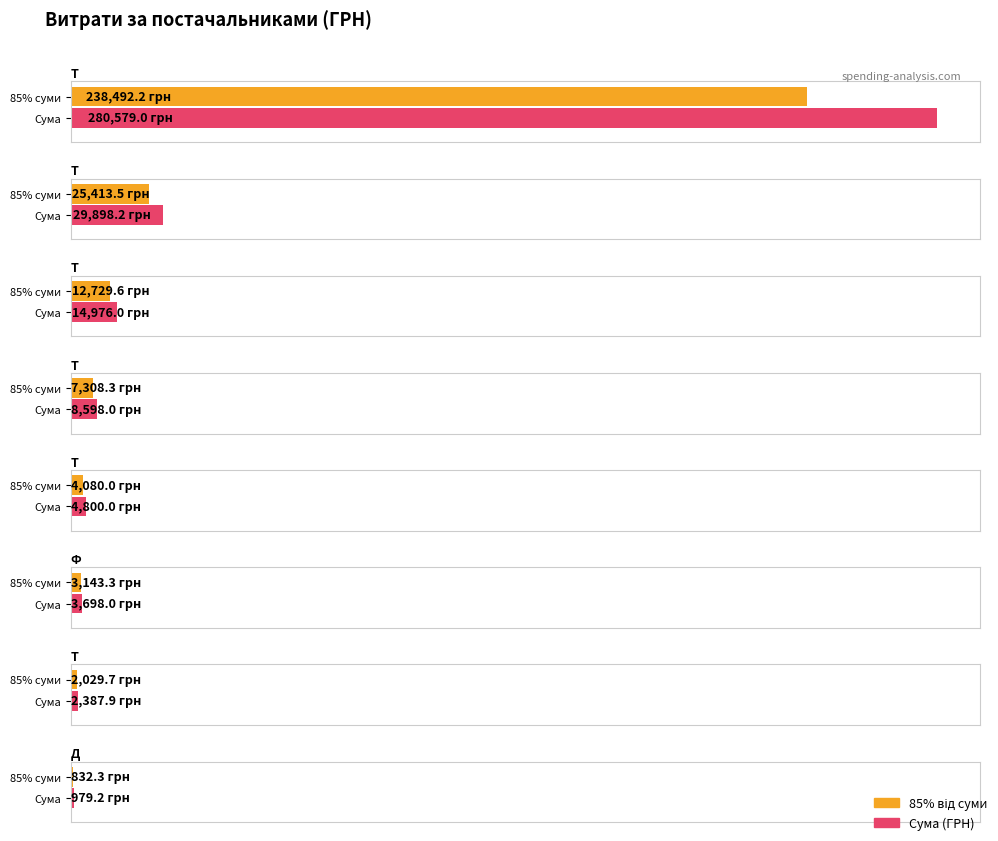

Are the bars horizontal?

Yes